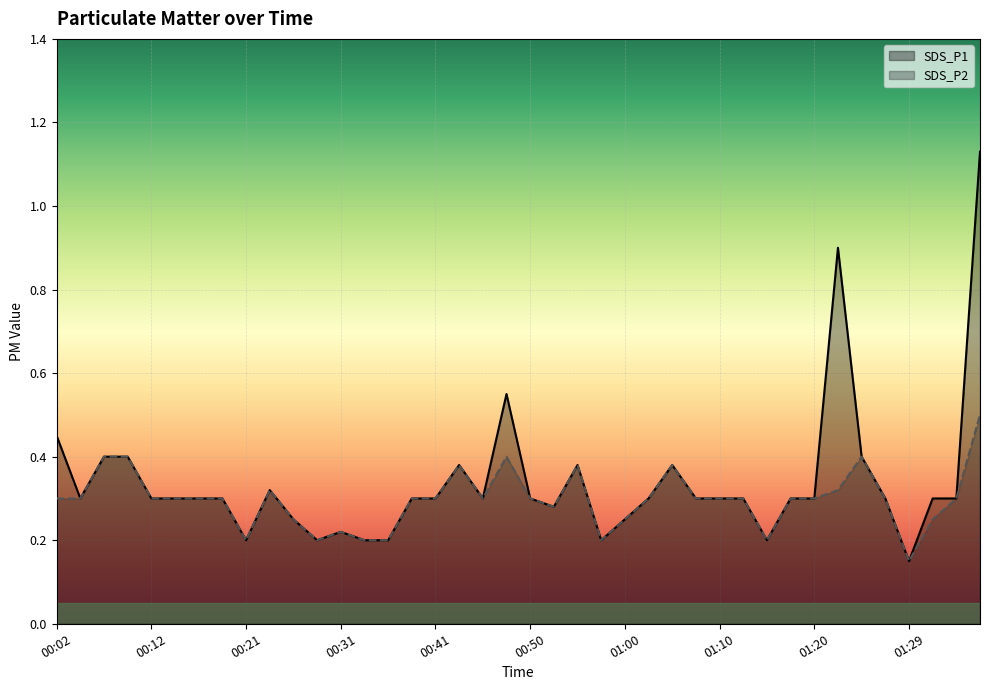

In SDS_P1, how many points are higher than both neighbors (excluding endpoints)?

7